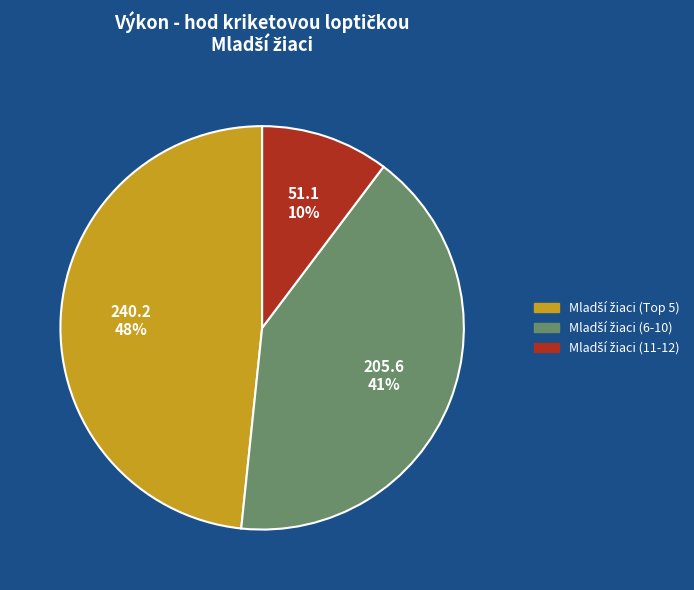

Is there any slice that represents more than half of the pie?

No